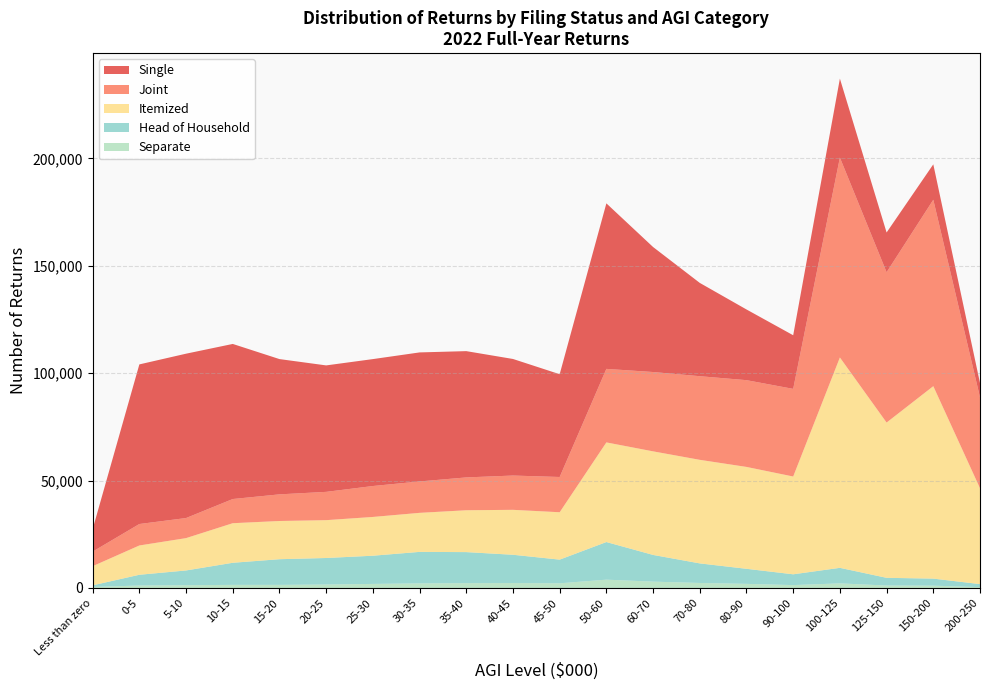

Reading left to right, transcribe all the data shown in this chart.

Single: Less than zero=10465	0-5=74330	5-10=76534	10-15=72218	15-20=62996	20-25=58887	25-30=59105	30-35=60087	35-40=58806	40-45=54285	45-50=47863	50-60=77082	60-70=58213	70-80=43444	80-90=32924	90-100=24970	100-125=36780	125-150=18513	150-200=16491	200-250=6653
Joint: Less than zero=6779	0-5=9990	5-10=9347	10-15=11256	15-20=12399	20-25=13173	25-30=14401	30-35=14621	35-40=15289	40-45=15962	45-50=16413	50-60=34234	60-70=36939	70-80=38942	80-90=40397	90-100=40807	100-125=93075	125-150=69991	150-200=86806	200-250=42344
Separate: Less than zero=465	0-5=1144	5-10=1281	10-15=1444	15-20=1443	20-25=1607	25-30=1890	30-35=2128	35-40=2238	40-45=2292	45-50=2169	50-60=3871	60-70=2947	70-80=2331	80-90=1913	90-100=1341	100-125=2141	125-150=1138	150-200=1072	200-250=387
Head of Household: Less than zero=771	0-5=5007	5-10=6879	10-15=10290	15-20=11955	20-25=12356	25-30=13131	30-35=14680	35-40=14465	40-45=13175	45-50=11034	50-60=17520	60-70=12445	70-80=9117	80-90=7017	90-100=5030	100-125=7238	125-150=3593	150-200=3288	200-250=1417
Itemized: Less than zero=8916	0-5=13641	5-10=15061	10-15=18430	15-20=17796	20-25=17621	25-30=18053	30-35=18177	35-40=19493	40-45=20925	45-50=22066	50-60=46396	60-70=48230	70-80=48227	80-90=47443	90-100=45535	100-125=97962	125-150=72302	150-200=89616	200-250=44644